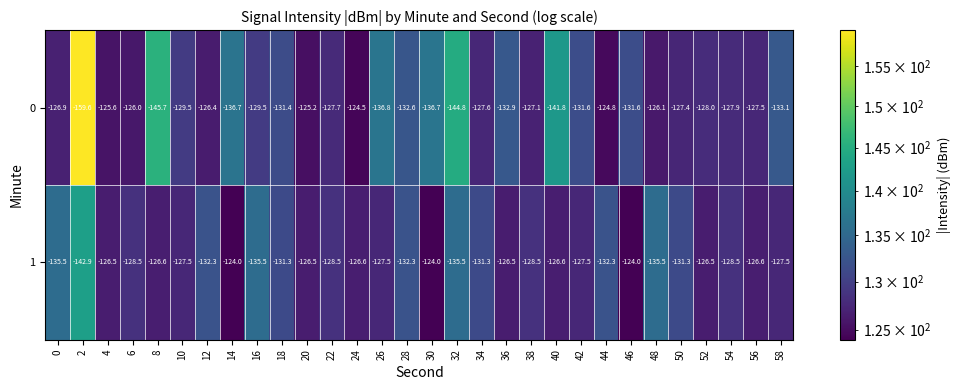

Which series has the largest total across all categories?

1